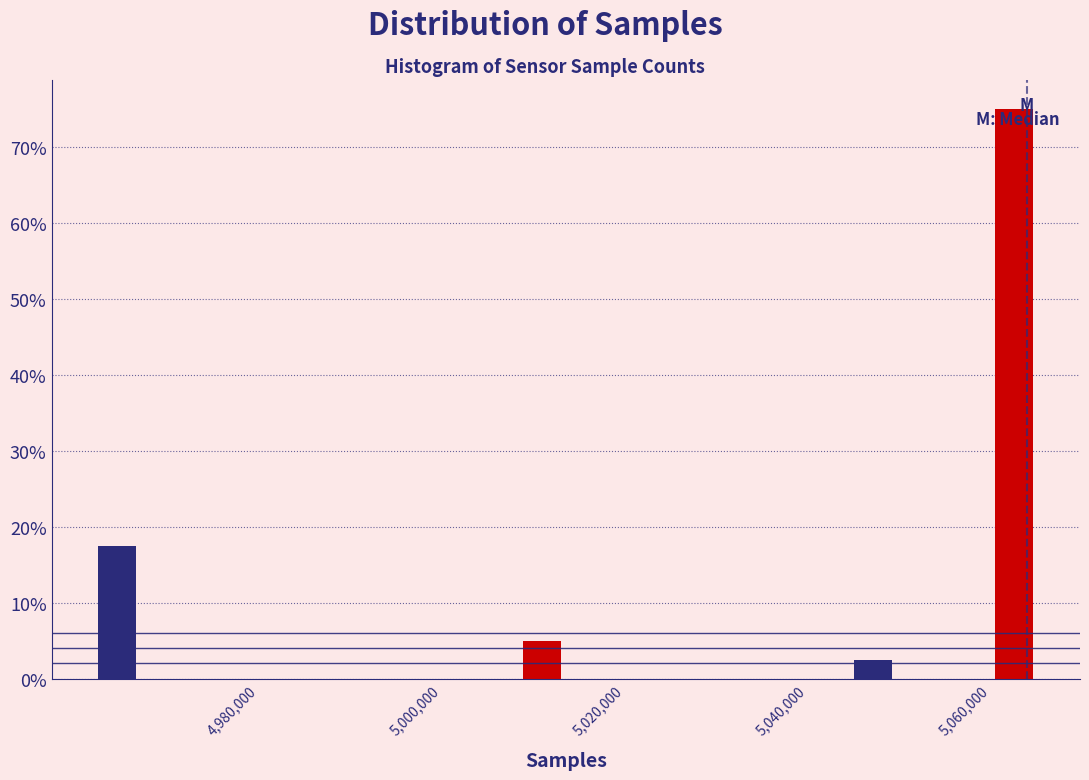

Around what value on the x-axis is the tallest bar? Give the approximate position of its centre, as read against the axis.

5066000